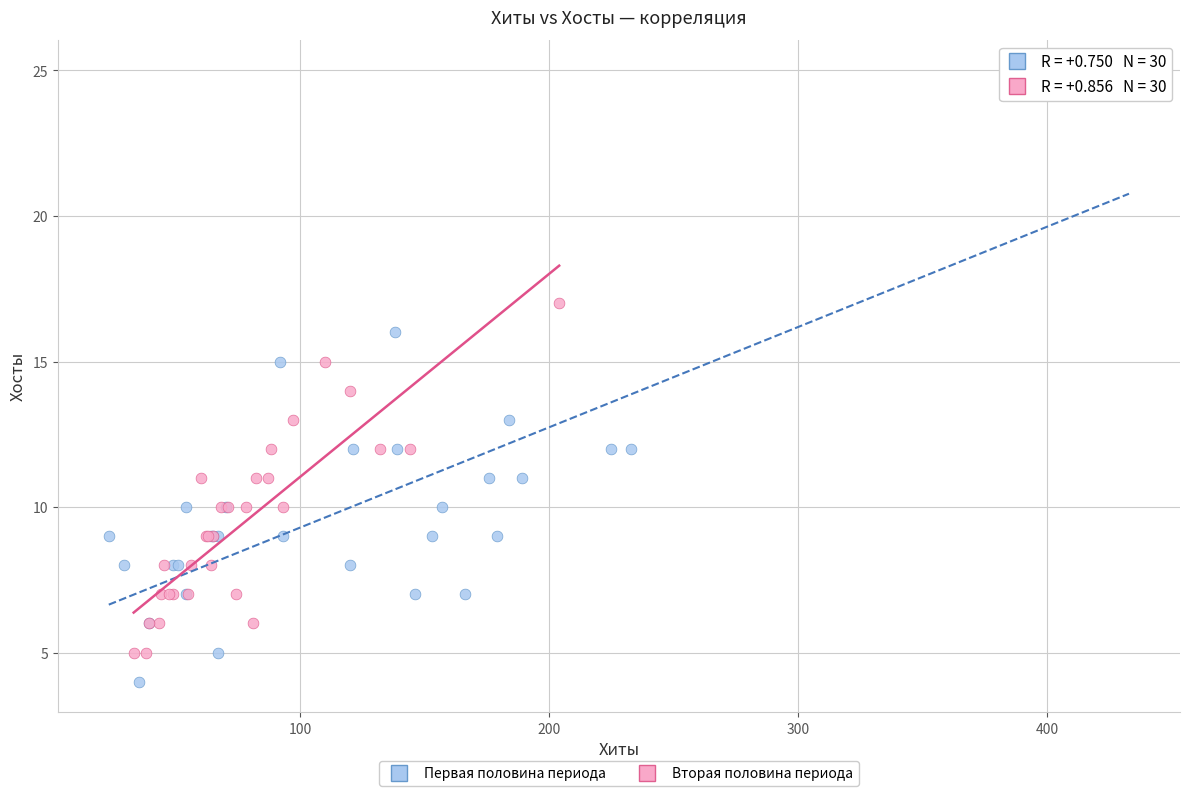

Which series contains the lowest Y value?

Первая половина периода